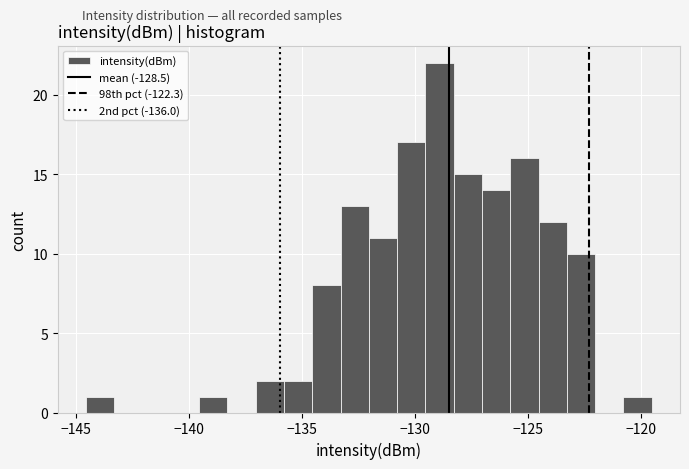

Around what value on the x-axis is the tallest bar? Give the approximate position of its centre, as read against the axis.

-129.0